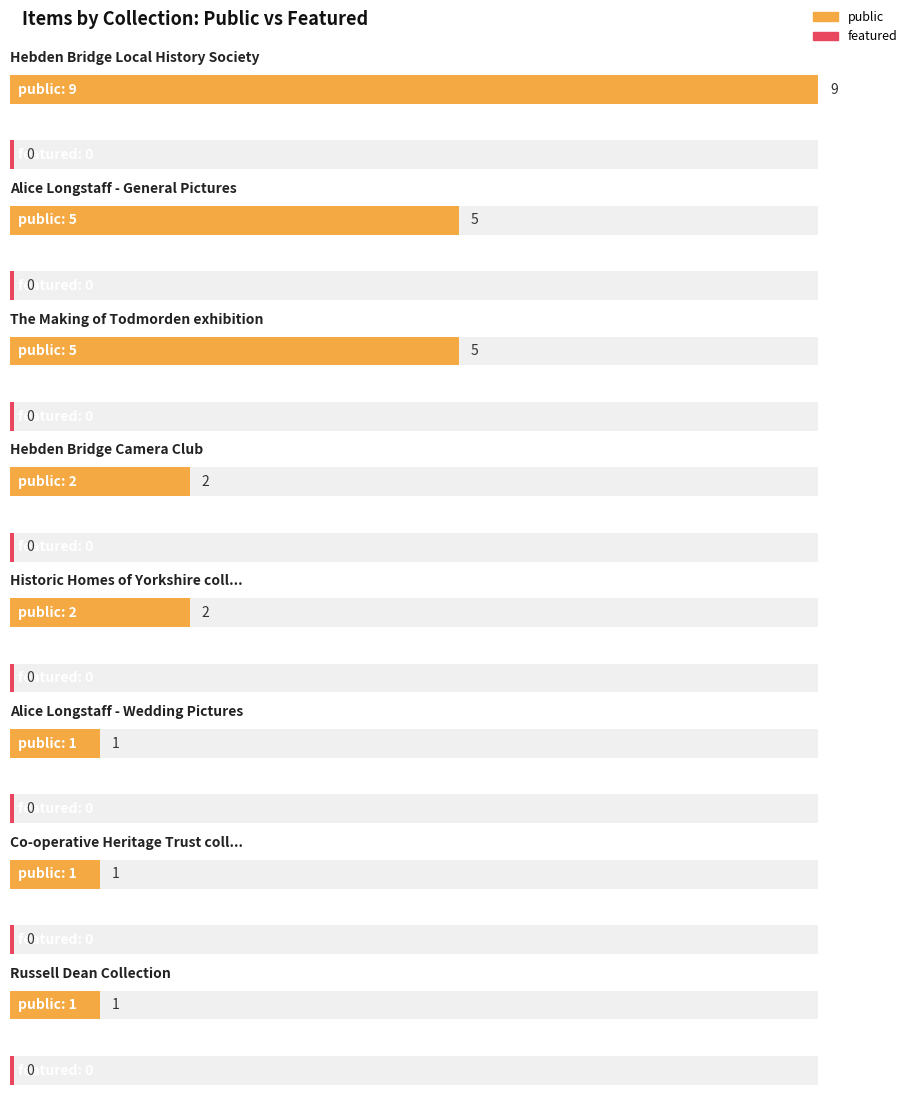

Which category has the highest value across all series?

Hebden Bridge Local History Society